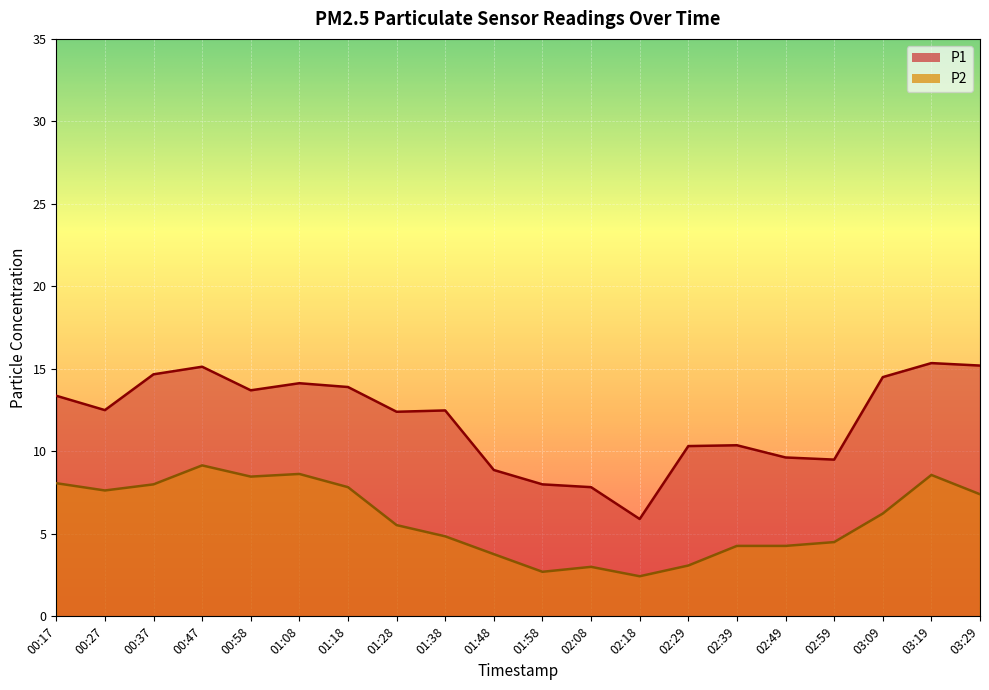

What is the label of the 12th point from the right?

01:38